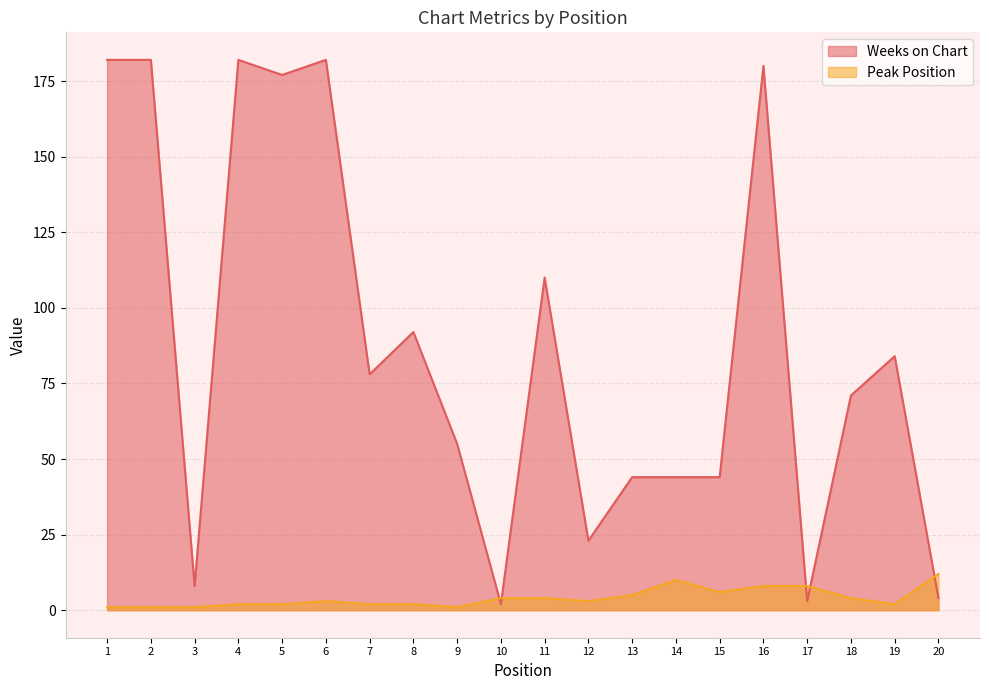

How many interior local valleys does the Peak Position series have?

4